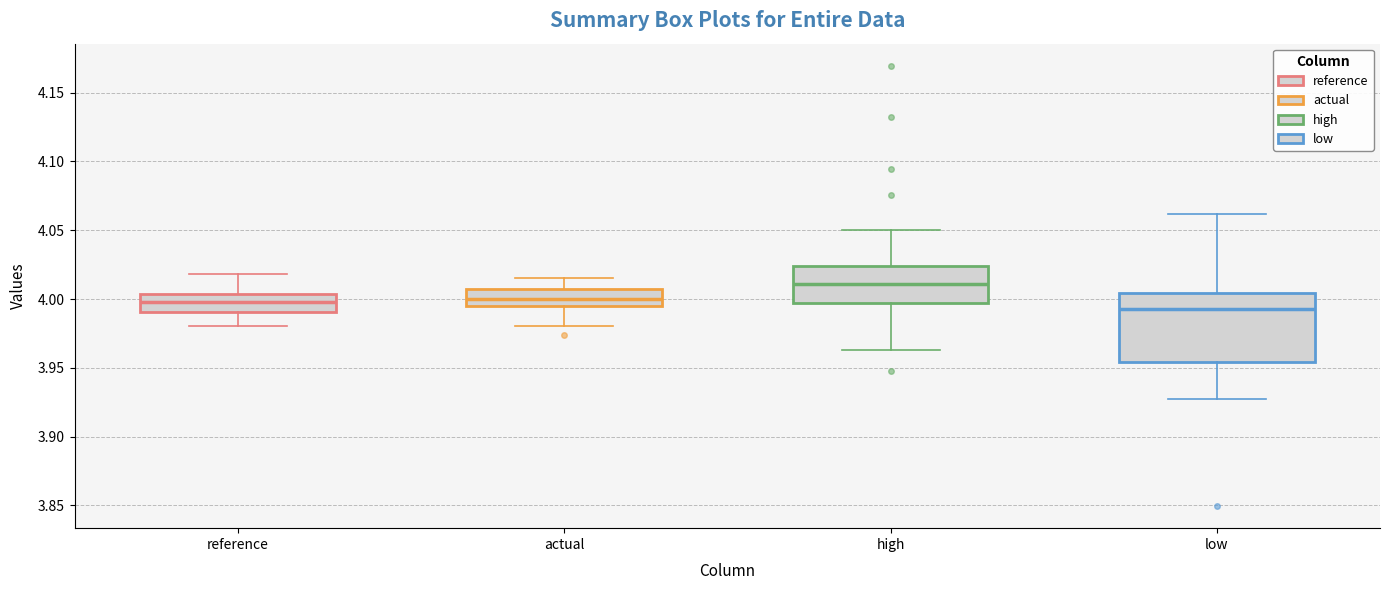

Where does the median line of the box for high sit on the y-axis? The values are not printed on the chart, so give them approximately, as read against the axis.

4.010